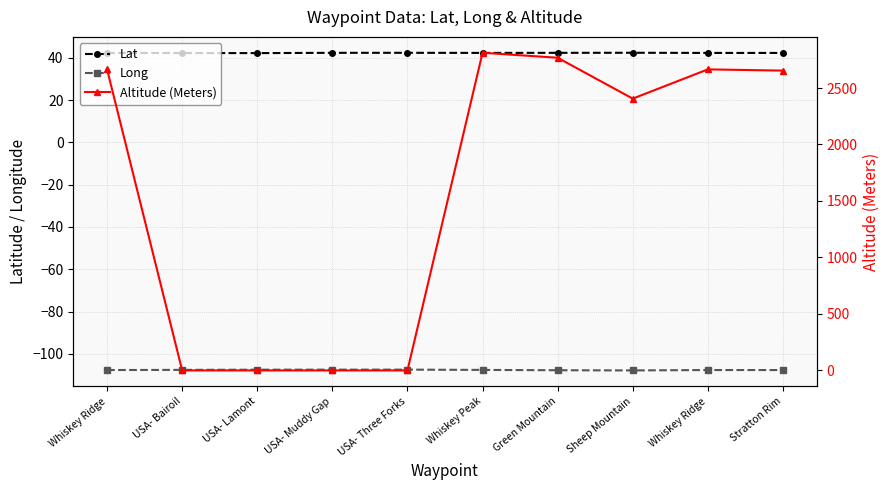

Between USA- Lamont and Stratton Rim, which series saw the biggest shift?

Altitude (Meters)